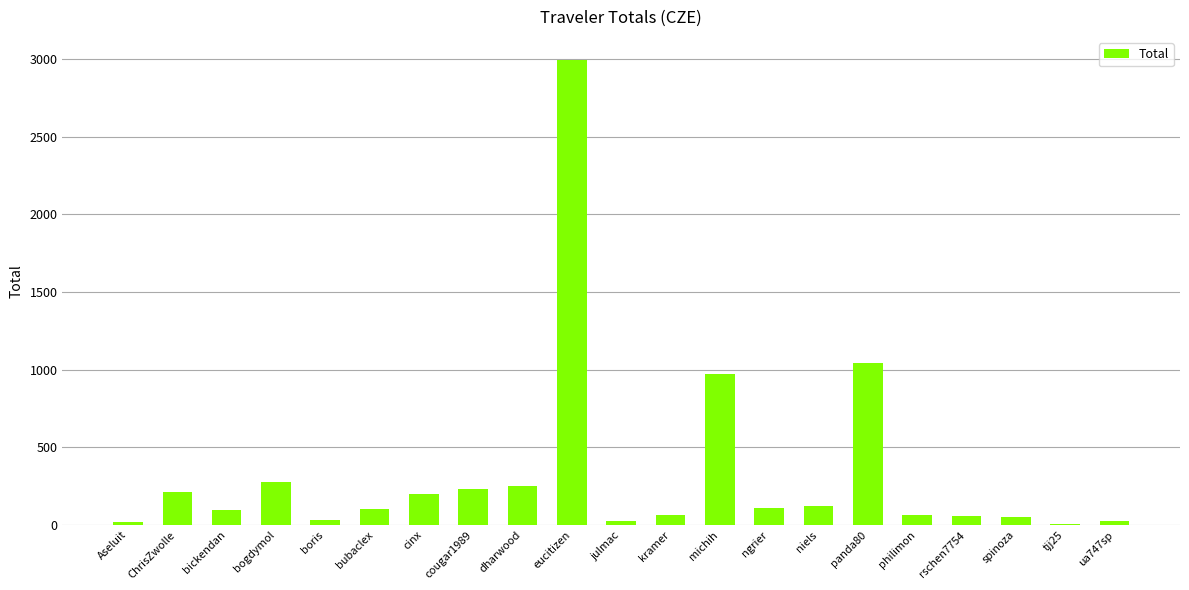

Which label corresponds to the largest value in the chart?

eucitizen